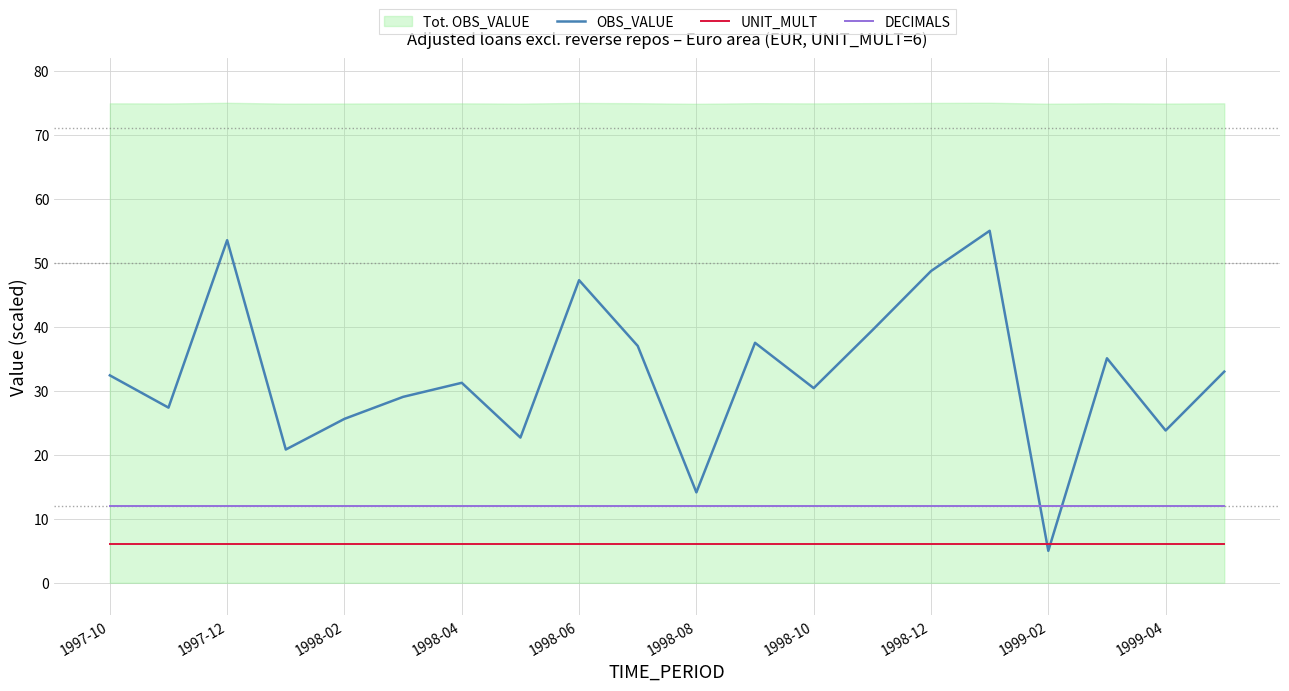

List the series in order of their overall mean, highest first.

OBS_VALUE, DECIMALS, UNIT_MULT